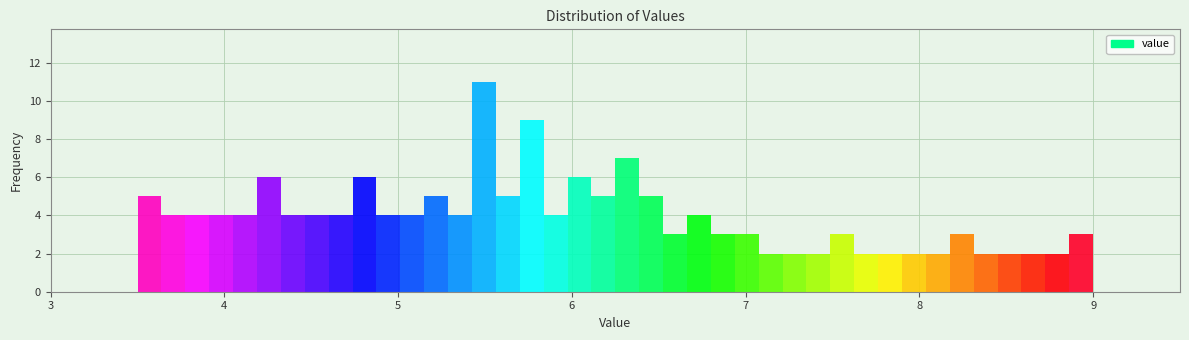

Read against the x-axis, roughly where is the centre of the tallest bar?

5.5